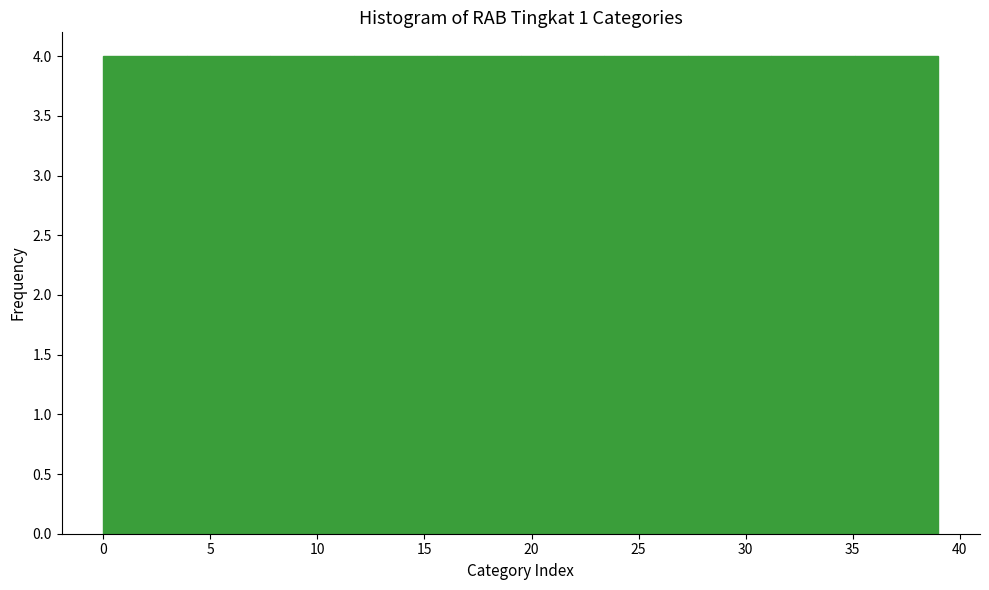

Reading left to right, list every bar in this chart as the range it spans on the x-axis followed by its height. Neither the bar edges nor the heights are printed on the chart, so give them approximately, as read against the axes.

0.0 to 3.9: 4
3.9 to 7.8: 4
7.8 to 11.7: 4
11.7 to 15.6: 4
15.6 to 19.5: 4
19.5 to 23.4: 4
23.4 to 27.3: 4
27.3 to 31.2: 4
31.2 to 35.1: 4
35.1 to 39.0: 4